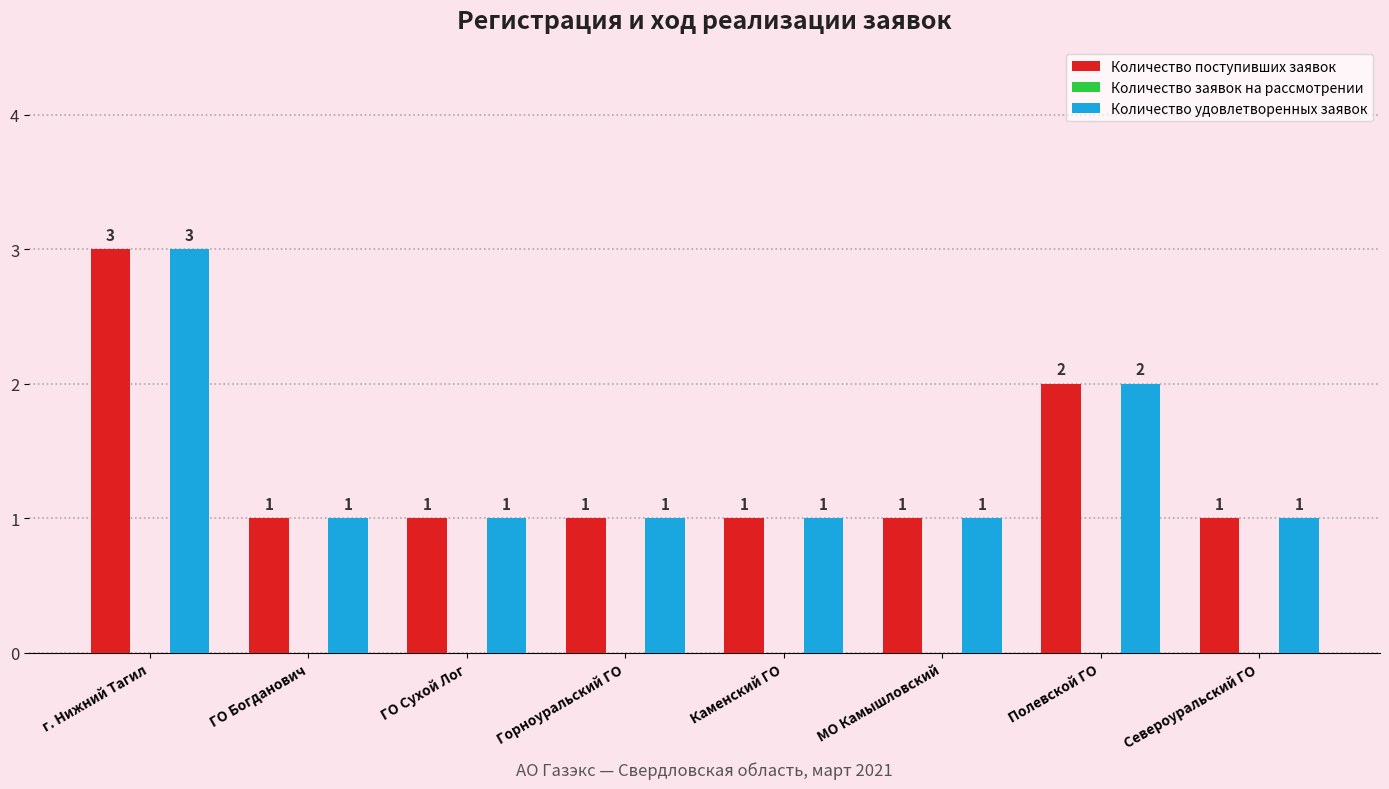

What is the maximum value shown in the chart?

3